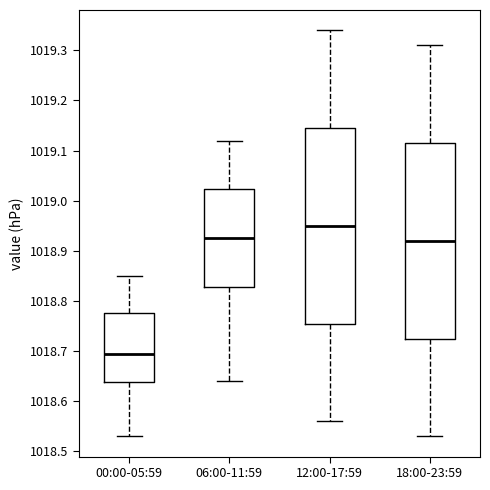

Reading left to right, transcribe this box plot: for each box, give where its median line is, the range the box spans, and where its two whiskers end, as read against the y-axis. The values are not printed on the chart, so give them approximately, as read against the axis.

00:00-05:59: median 1018.70, box 1018.64 to 1018.78, whiskers 1018.53 to 1018.85
06:00-11:59: median 1018.93, box 1018.83 to 1019.02, whiskers 1018.64 to 1019.12
12:00-17:59: median 1018.95, box 1018.76 to 1019.15, whiskers 1018.56 to 1019.34
18:00-23:59: median 1018.92, box 1018.73 to 1019.12, whiskers 1018.53 to 1019.31